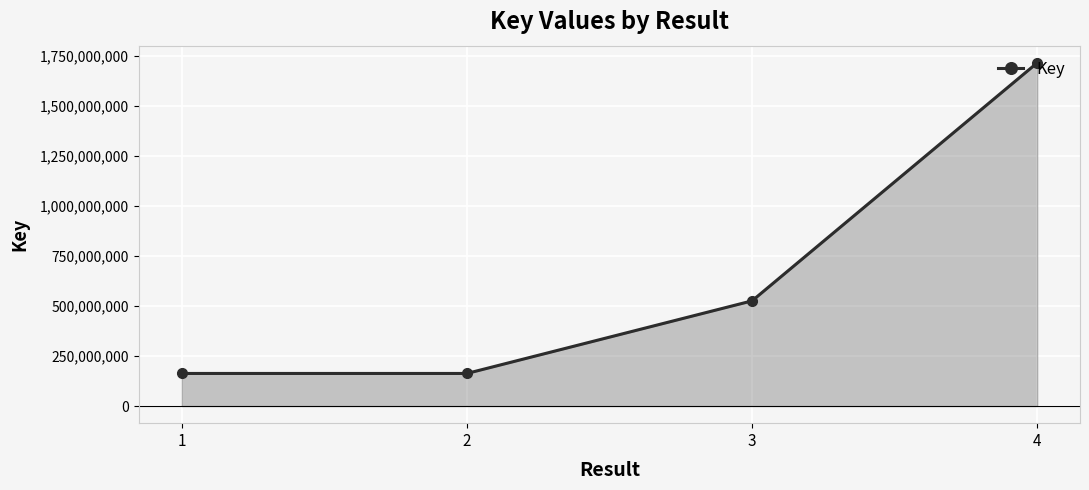

The chart shows a value of 327292335 at 3. True or false?

False